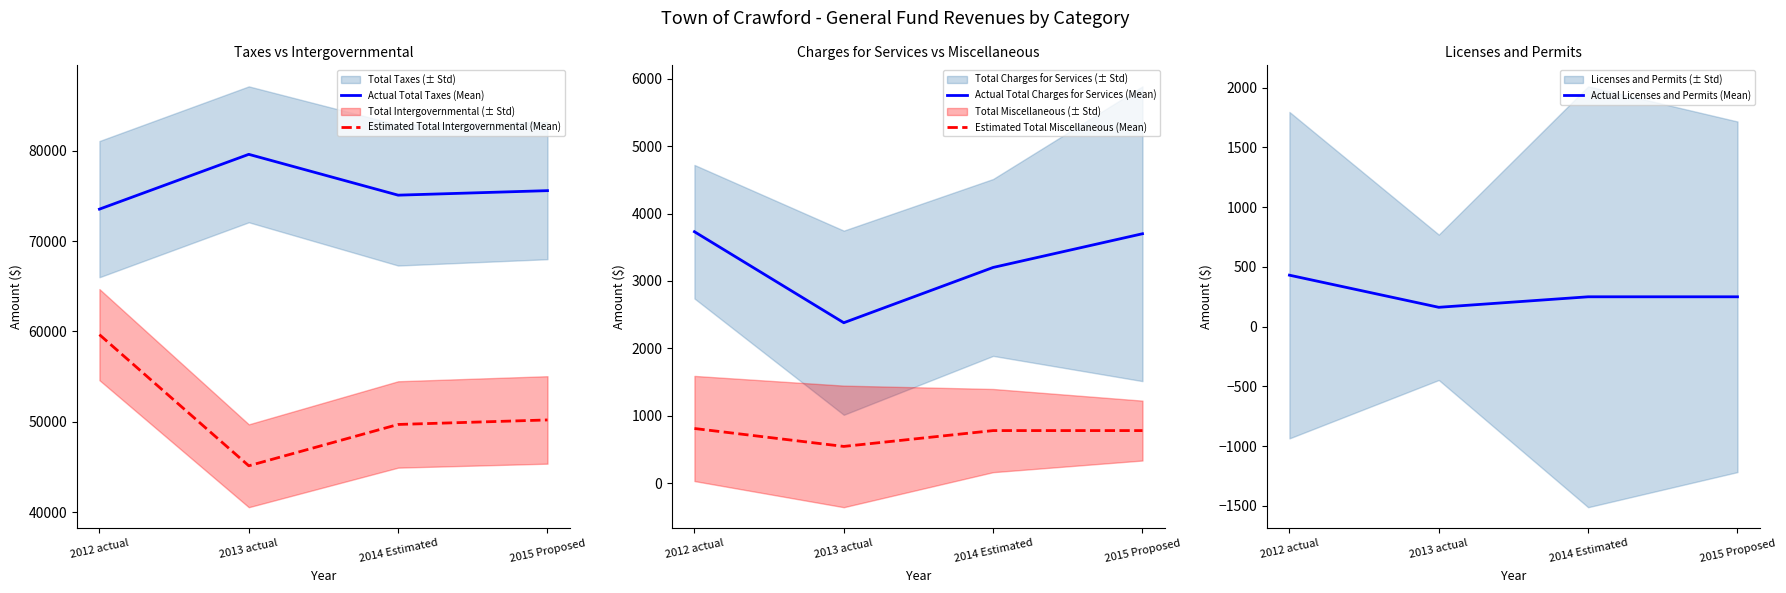

Where is Actual Licenses and Permits (Mean) nearest to the value 296?

2014 Estimated